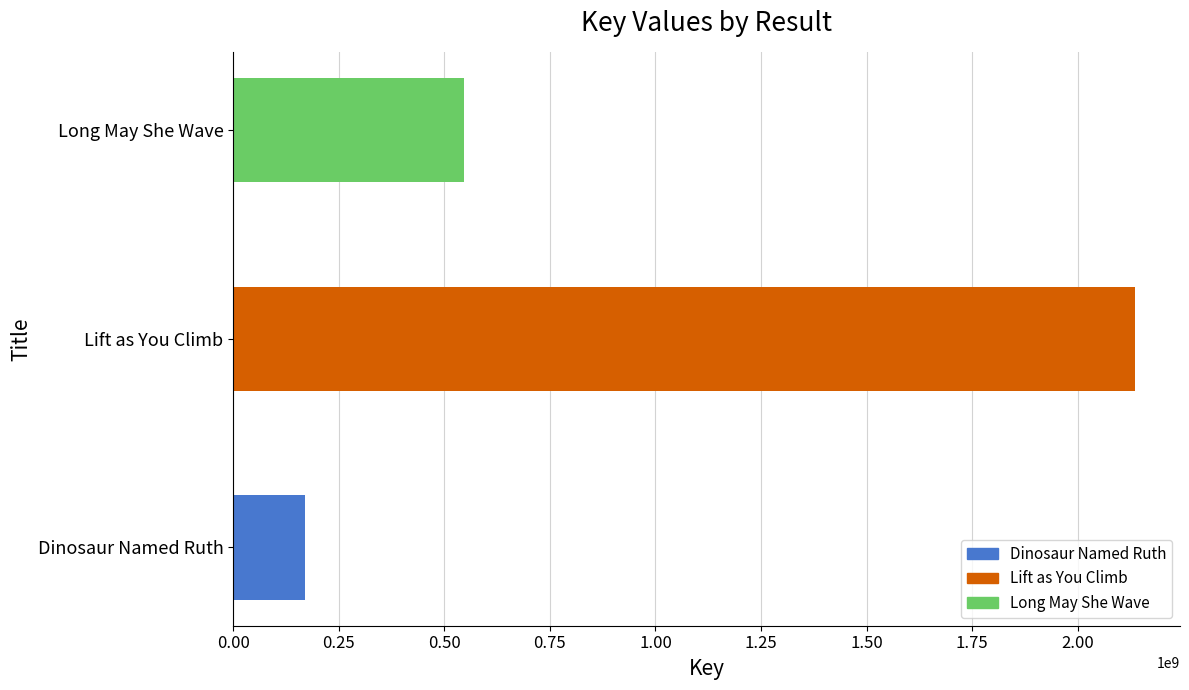

Where is the data nearest to the value 1152525202?

Long May She Wave